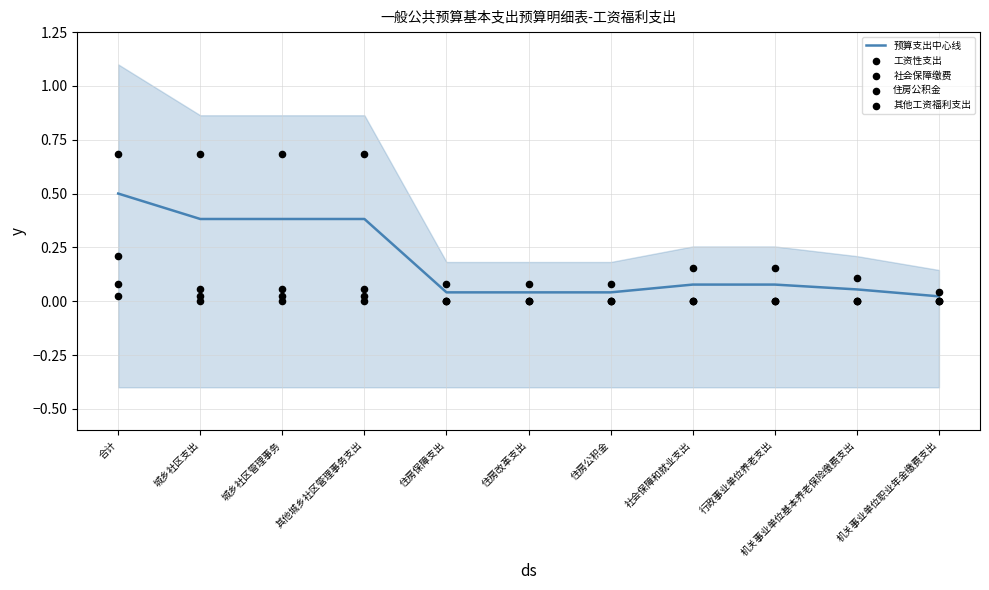

Which series reaches the minimum Y coordinate?

工资性支出